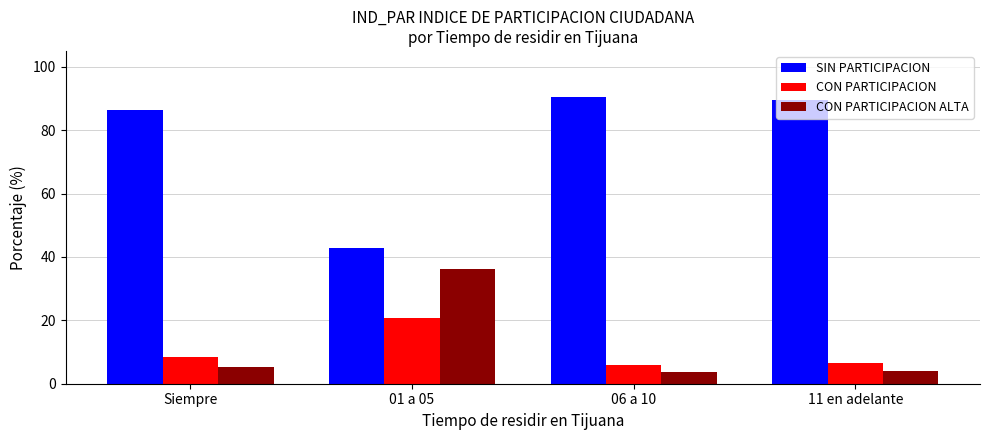

What is the value of the CON PARTICIPACION bar at the 3rd from the left?

5.9